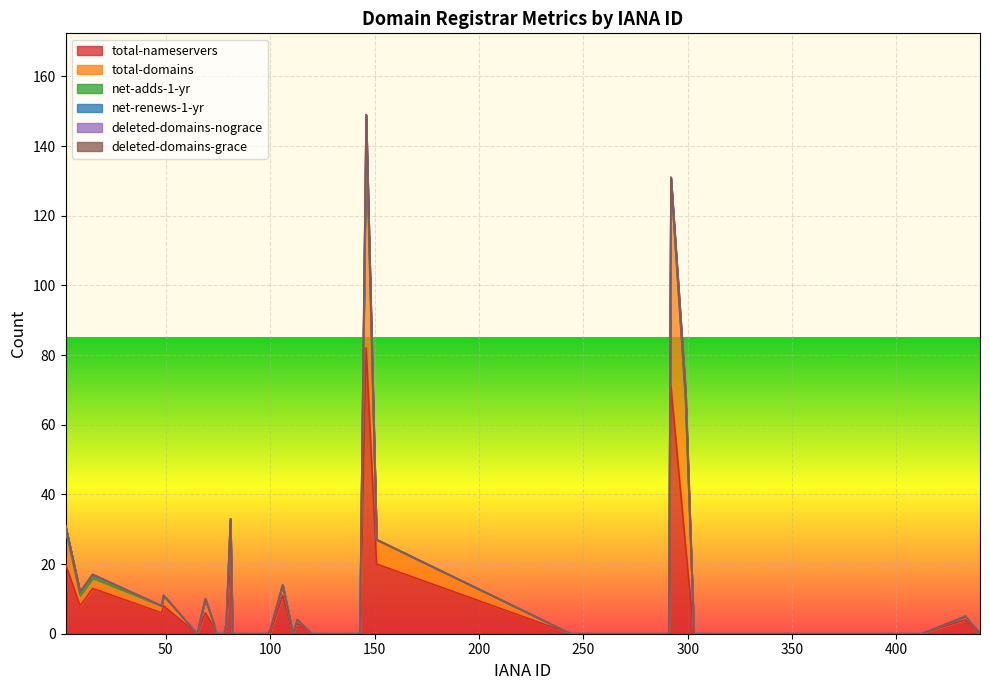

List the labels in order of net-adds-1-yr value, smallest first.

2, 9, 15, 48, 49, 65, 69, 73, 74, 78, 79, 81, 82, 83, 86, 91, 99, 100, 106, 111, 113, 120, 131, 134, 141, 143, 151, 244, 291, 292, 299, 303, 378, 401, 411, 412, 433, 440, 146